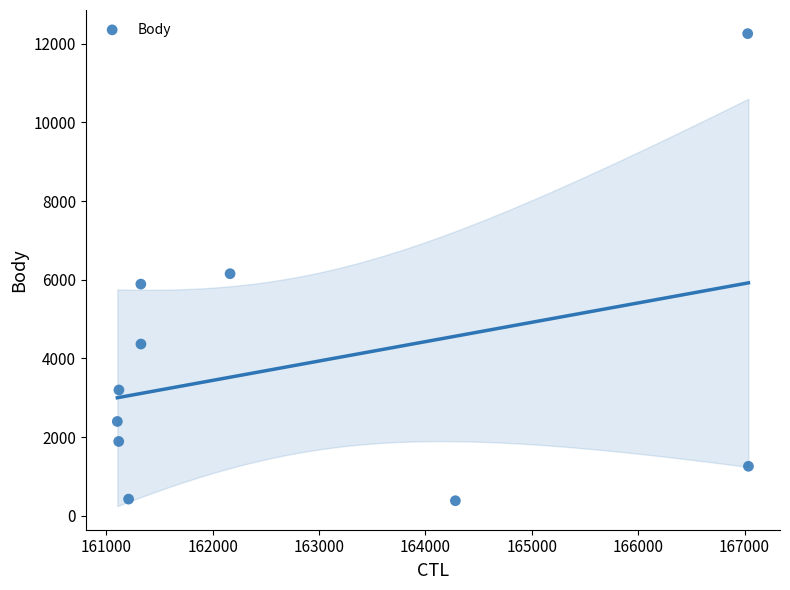

What is the average X value?

162770